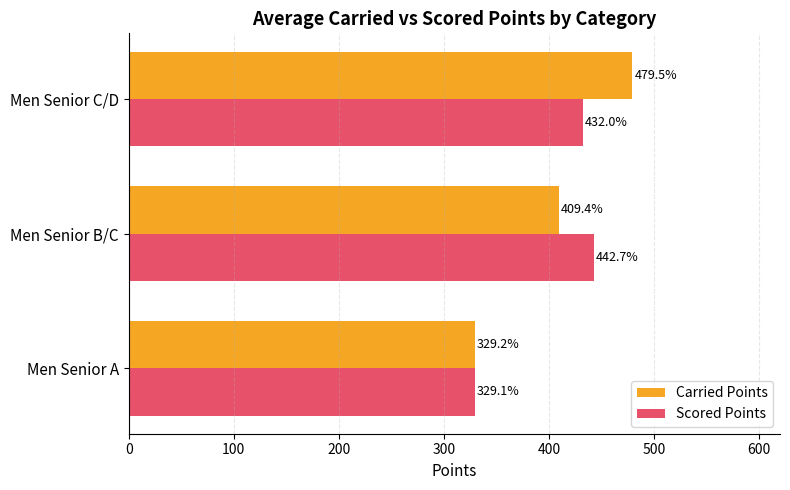

Count the number of categories in the chart.

3